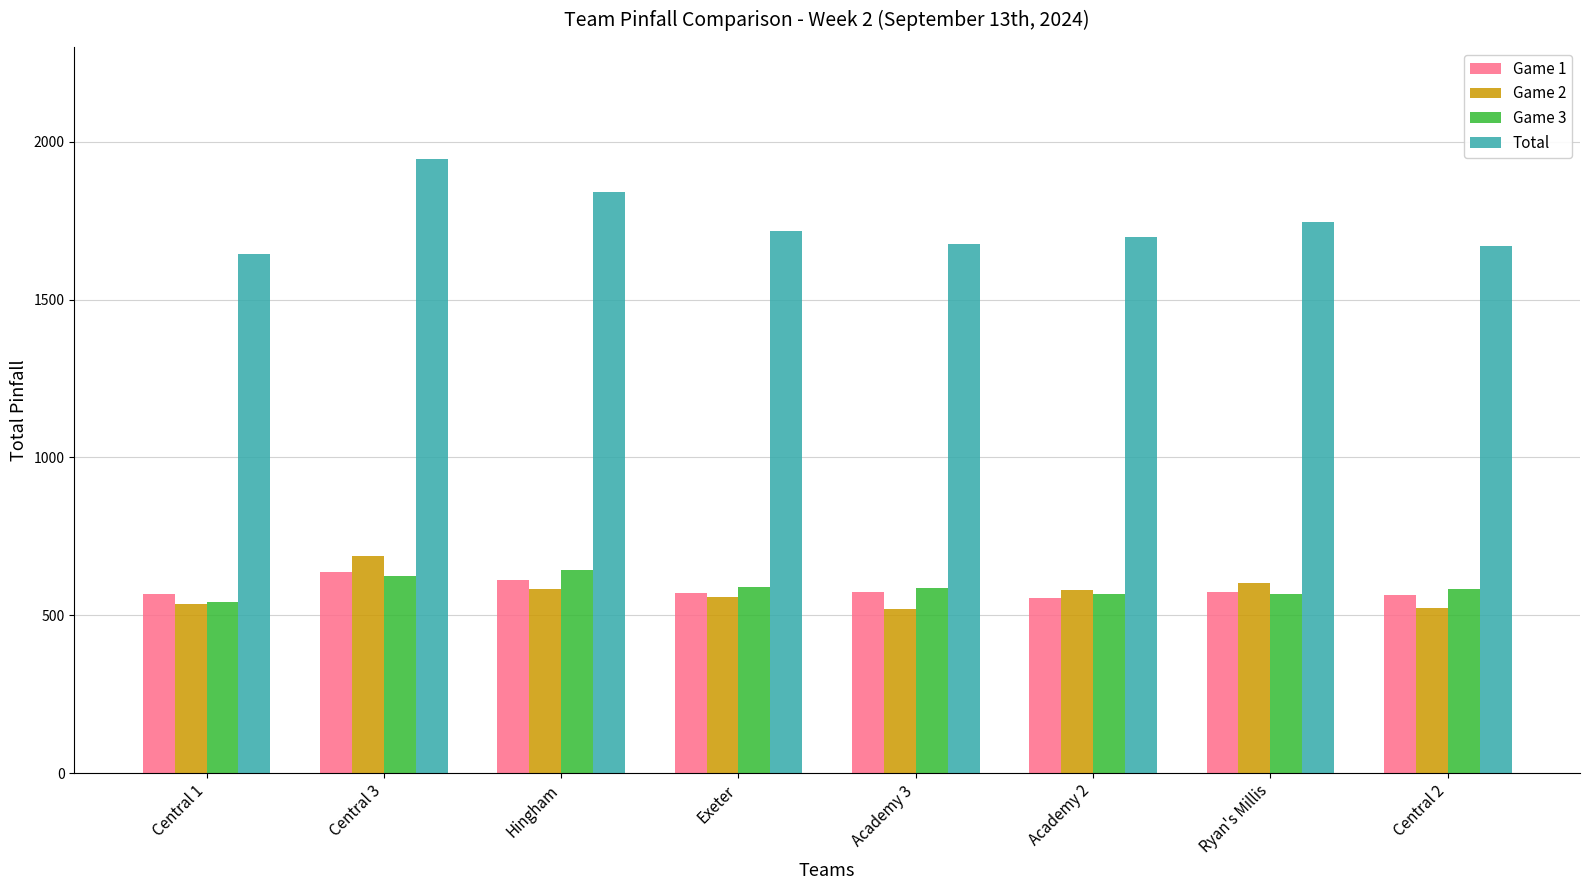

How many values in the Game 3 series are below 586?

4